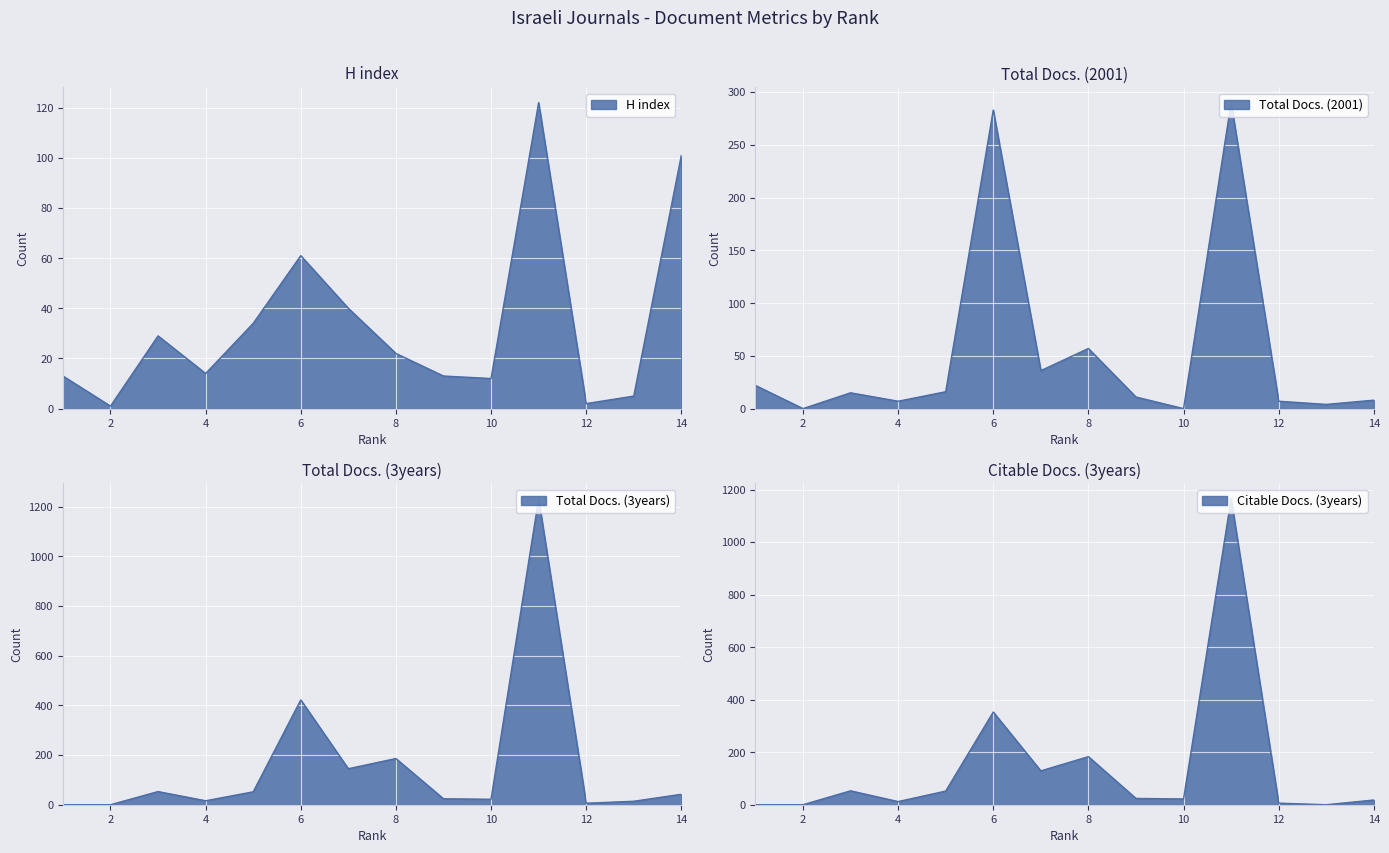

What is the greatest value displayed?

1232